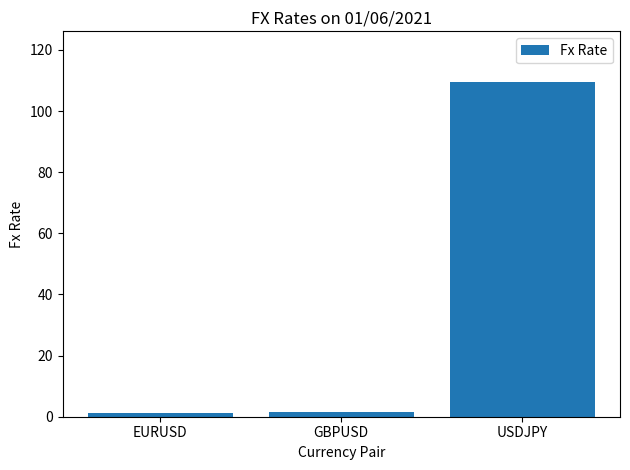

Which has a higher value, USDJPY or GBPUSD?

USDJPY